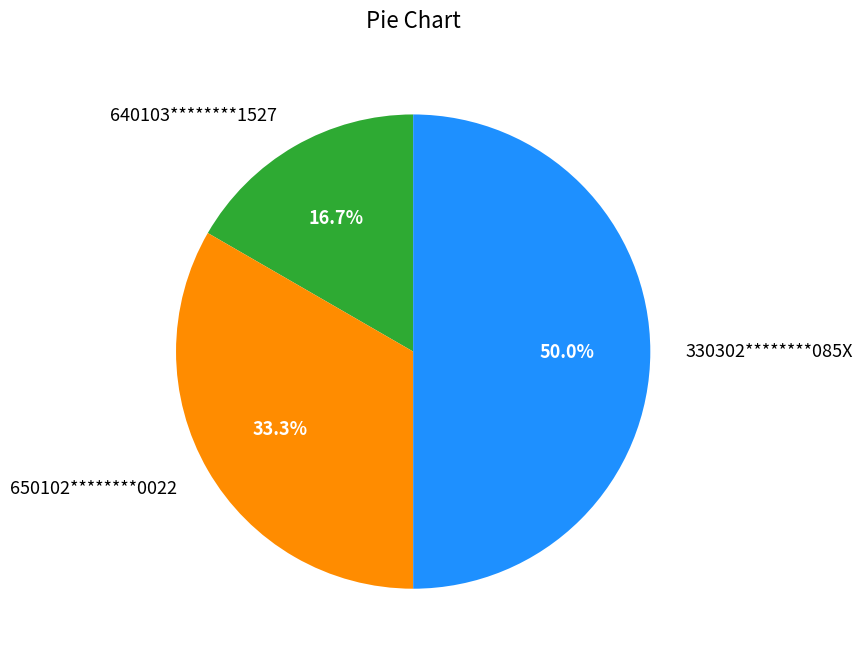

How many segments does this pie chart have?

3